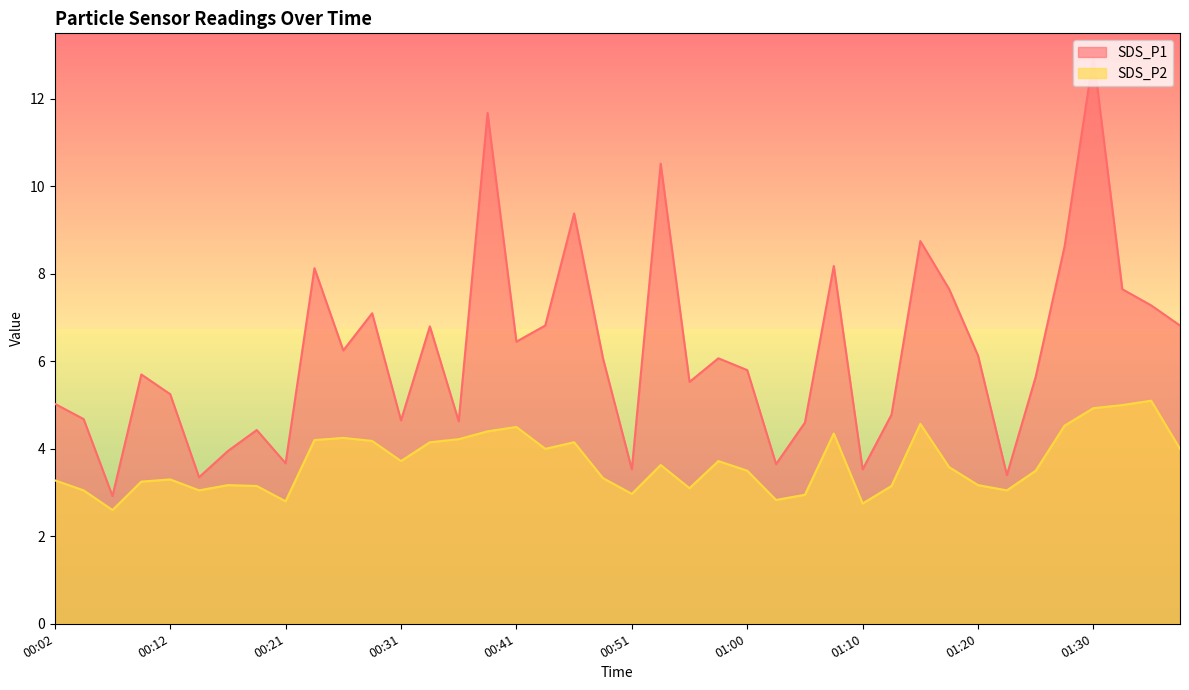

What is the label of the 15th point from the left?

00:36